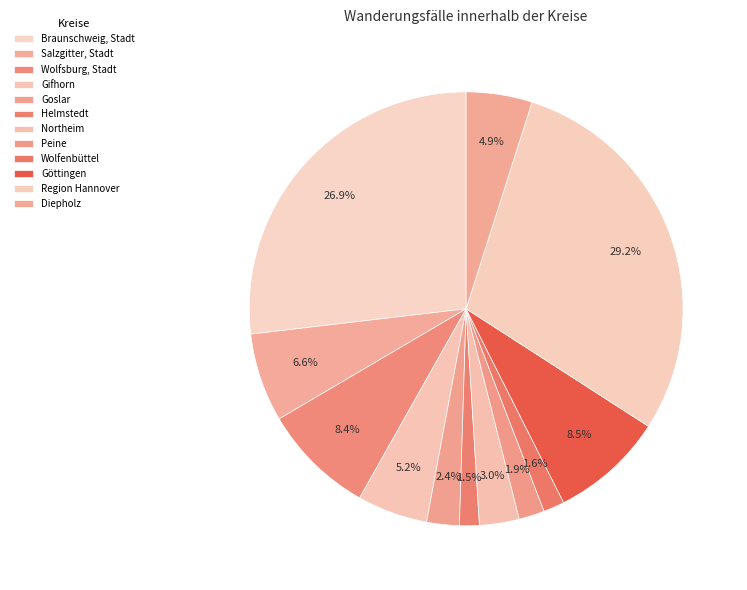

What portion of the pie excludes Northeim?

97.0%